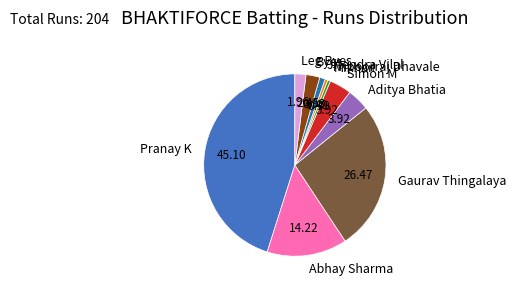

Between Gaurav Thingalaya and Jitendra Vilal, which is larger?

Gaurav Thingalaya